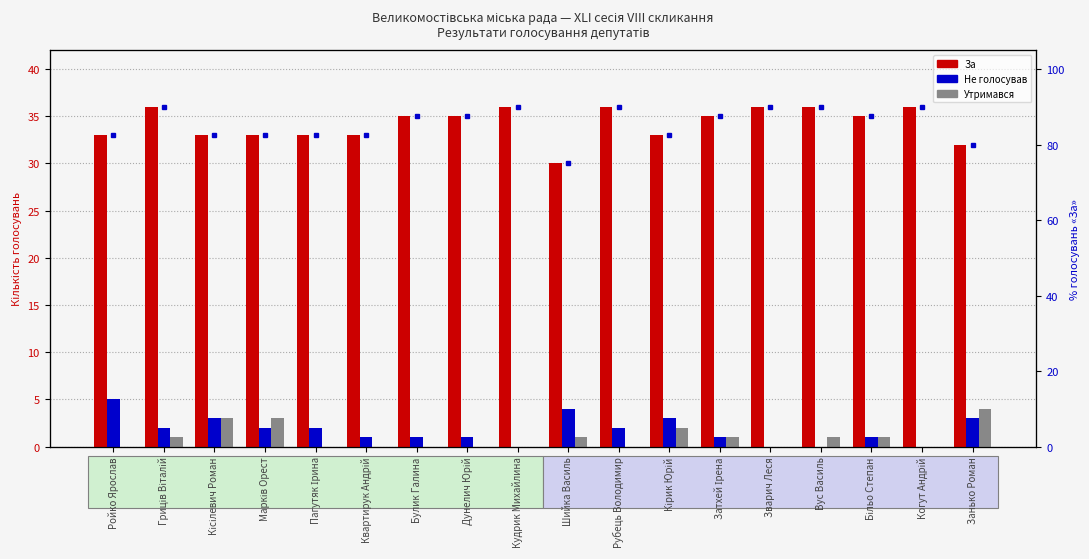

What position from the right is Більо Степан?

3